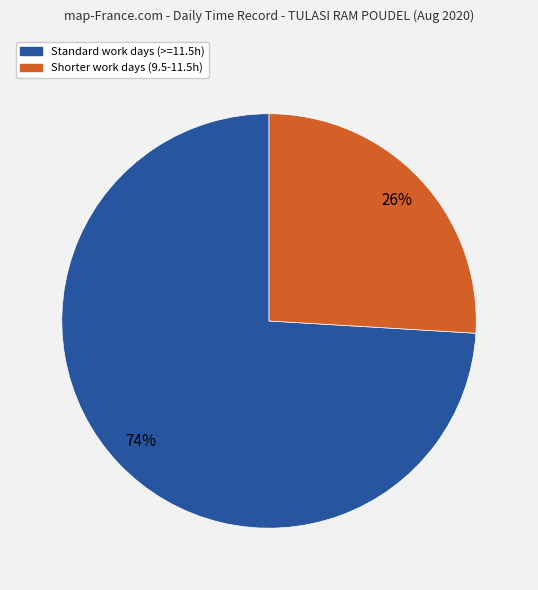

The Shorter work days (9.5-11.5h) slice represents 36% of the pie. True or false?

False